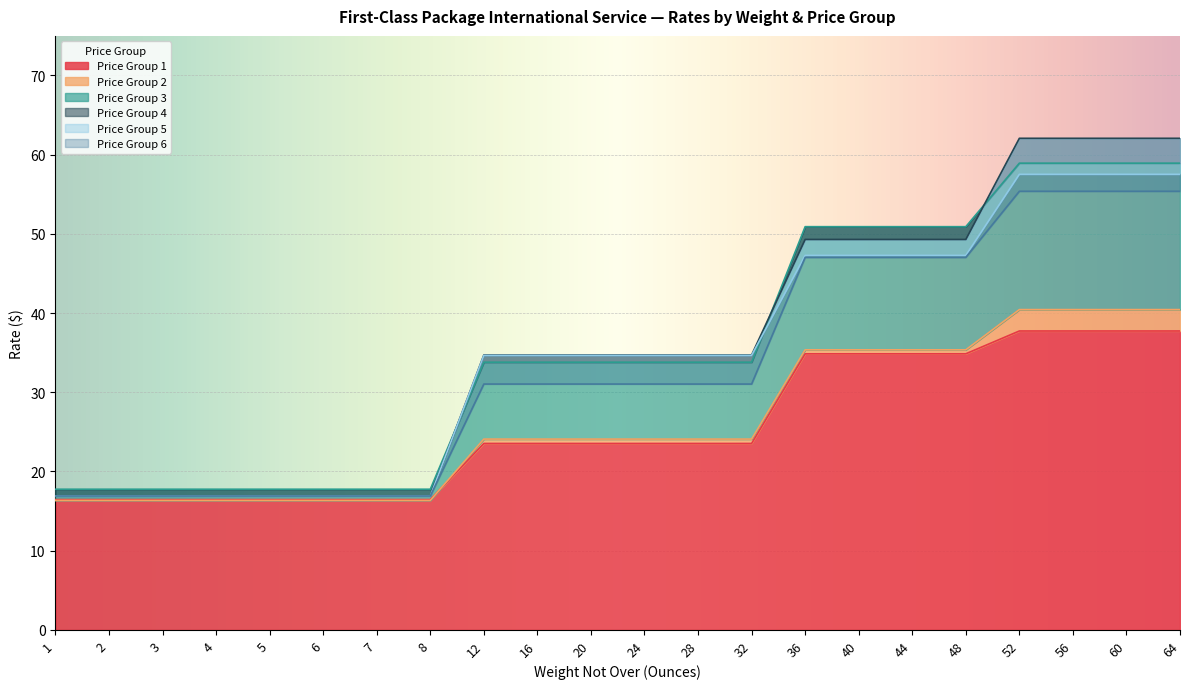

What is the sum of all Price Group 3 values?

784.2